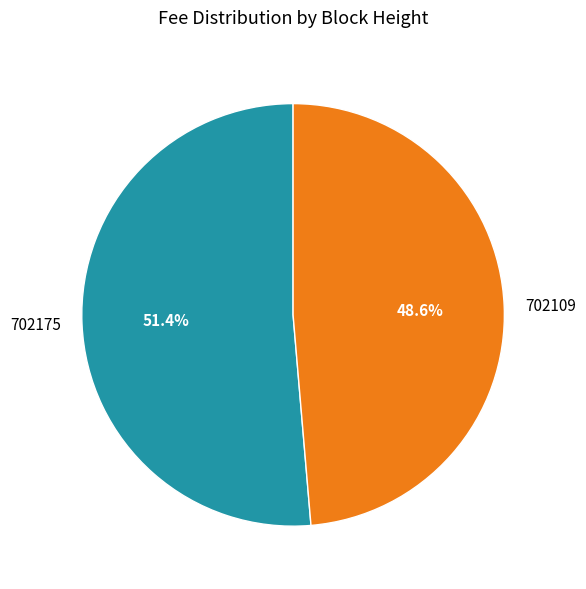

What percentage is NOT represented by 702109?

51.4%